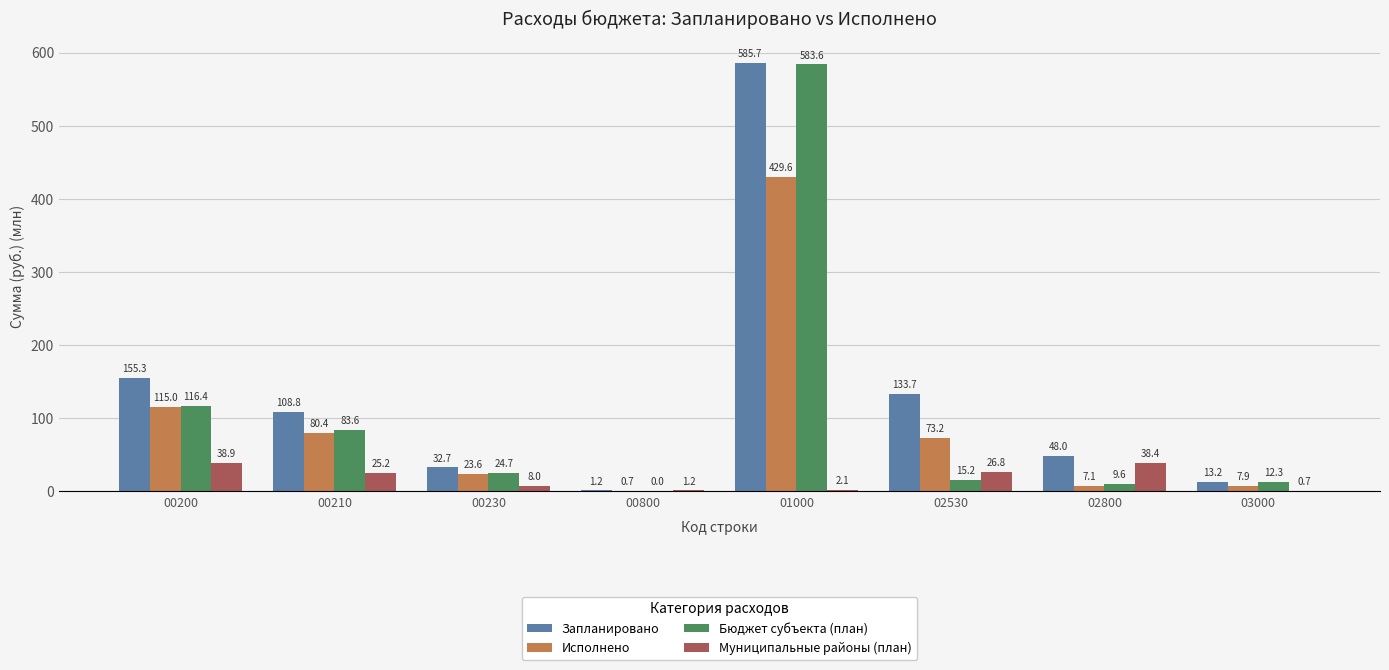

What is the maximum value shown in the chart?

585.7